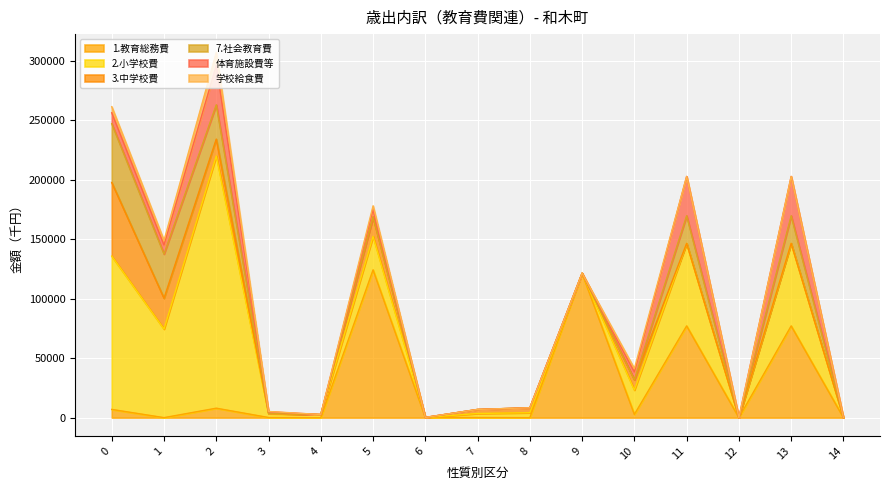

Reading right to left, extract all data points from this chart.

1.教育総務費: 0	77102	0	77102	2726	121236	0	120	134	124216	0	121	7942	0	6916
2.小学校費: 0	69362	0	69362	20472	97	4151	3383	44	28147	2625	3184	212020	74473	128859
3.中学校費: 0	0	0	0	8608	39	4151	3383	0	16181	0	298	14142	25878	61838
7.社会教育費: 0	23244	0	23244	94	0	0	0	10	104	0	1	28818	37192	49497
体育施設費等: 0	33027	0	33027	6463	43	0	0	0	6506	0	1331	33110	7530	9162
学校給食費: 0	0	0	0	2871	10	0	0	0	2881	0	243	10976	3873	5080